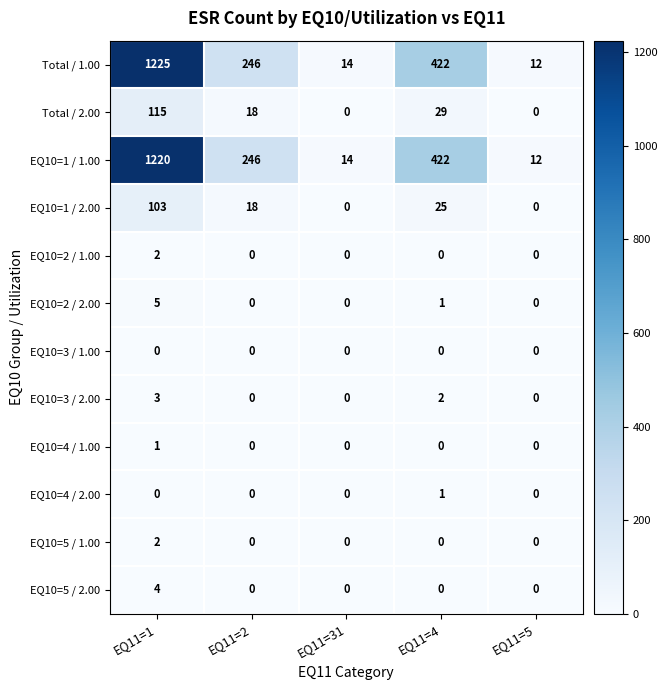

Which series has the largest range (max minus min)?

Total / 1.00